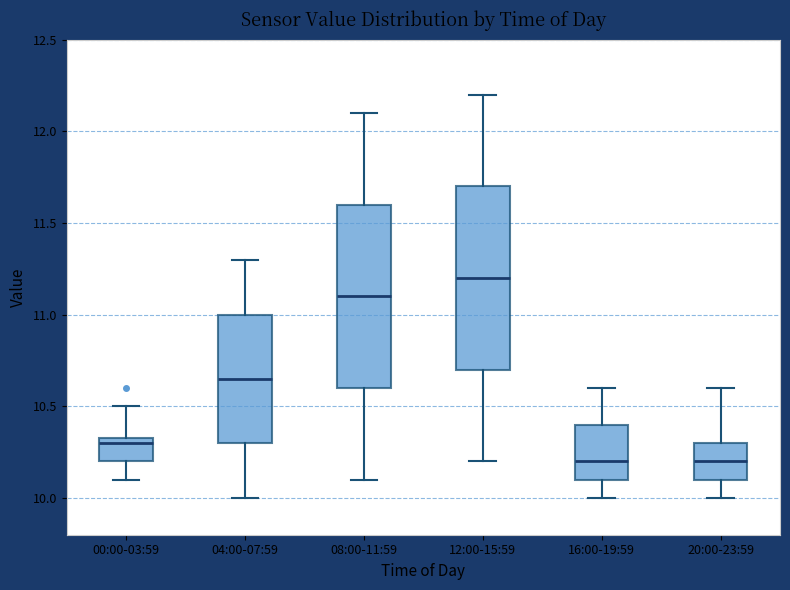

Where does the upper whisker of the box for 20:00-23:59 end on the y-axis? The values are not printed on the chart, so give them approximately, as read against the axis.

10.60